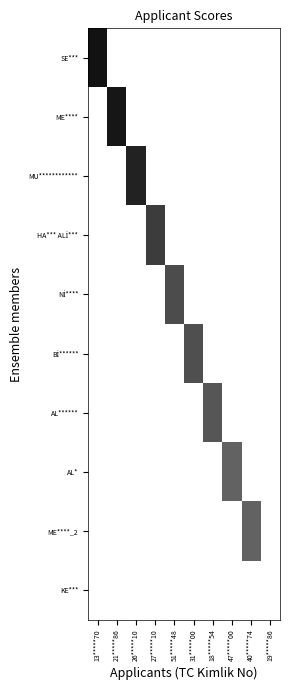

Between 13*****70 and 21*****86, which series saw the biggest shift?

SE***